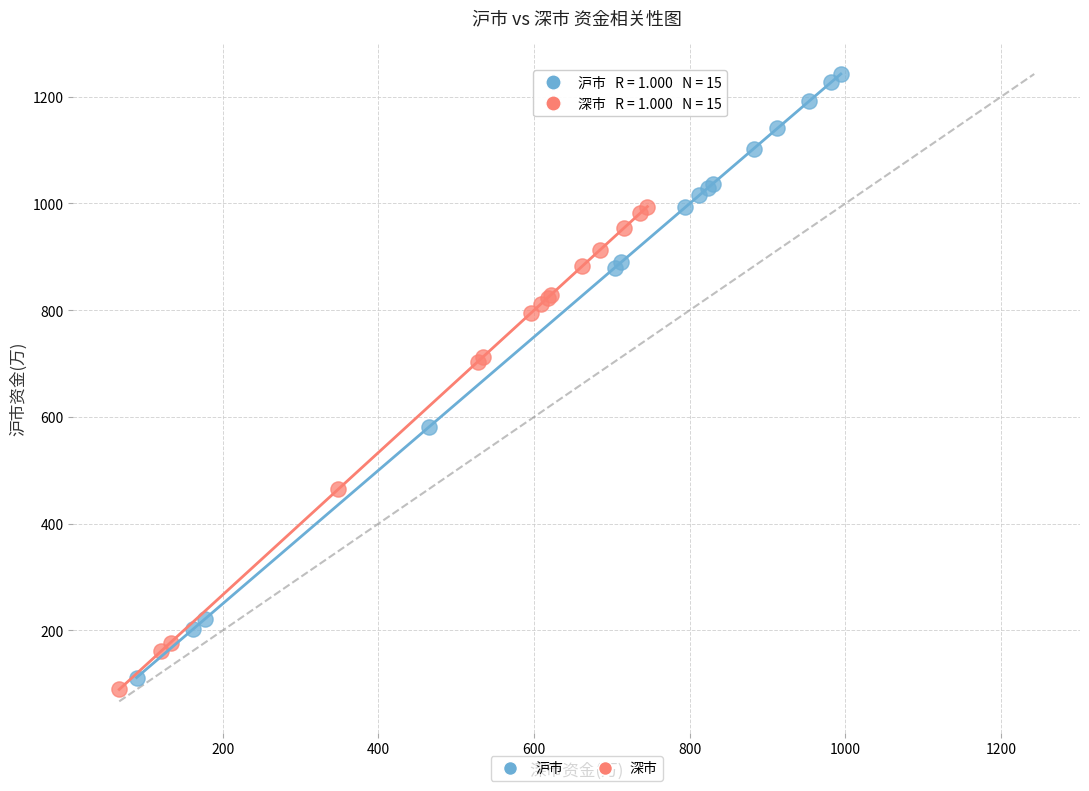

Which series contains the lowest Y value?

深市